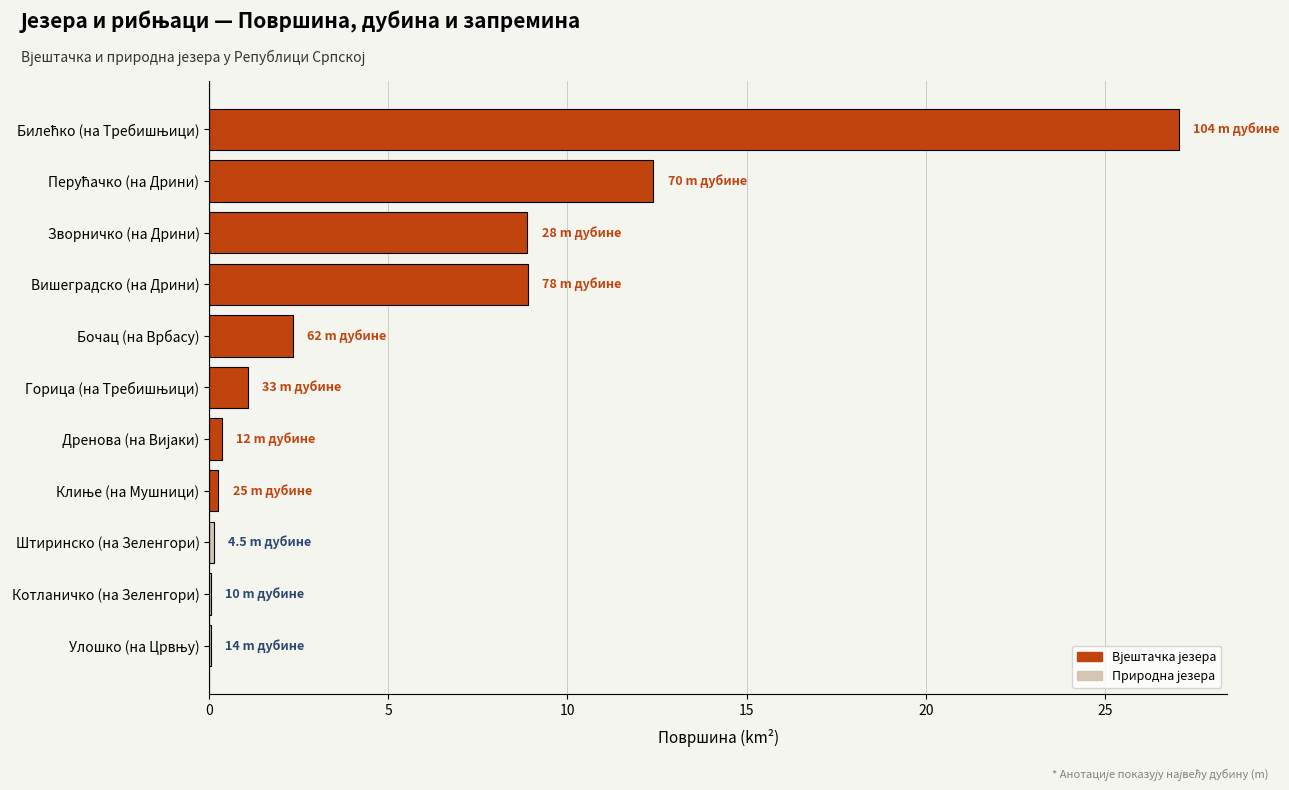

What is the approximate value at Вишеградско (на Дрини)?

8.9